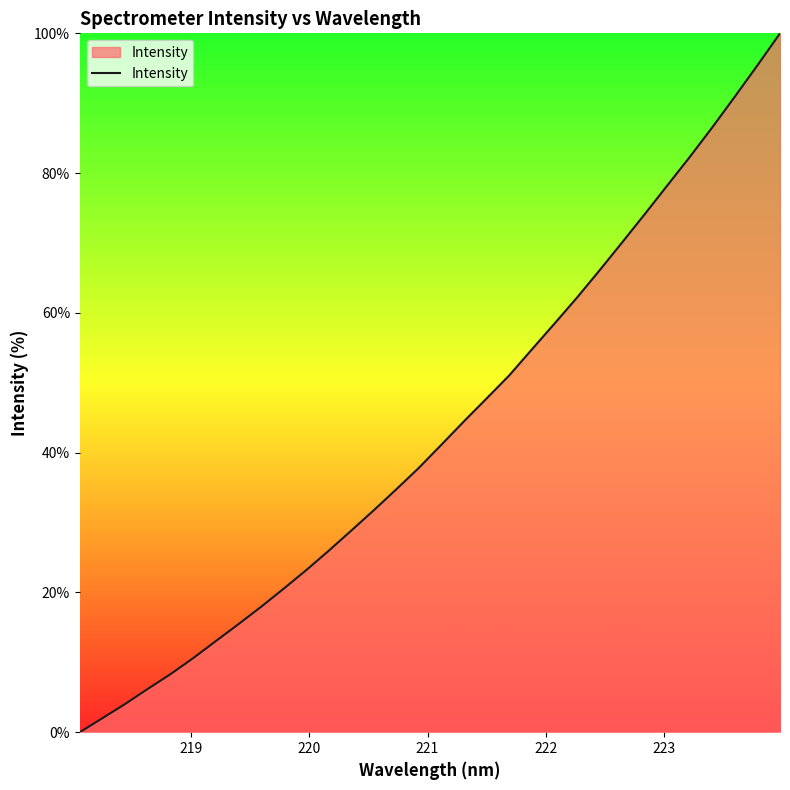

What is the difference between the maximum and minimum values?

100.0